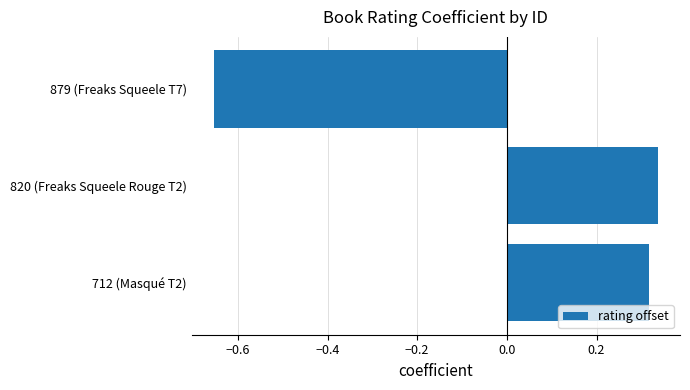

Which category has the highest value across all series?

820 (Freaks Squeele Rouge T2)